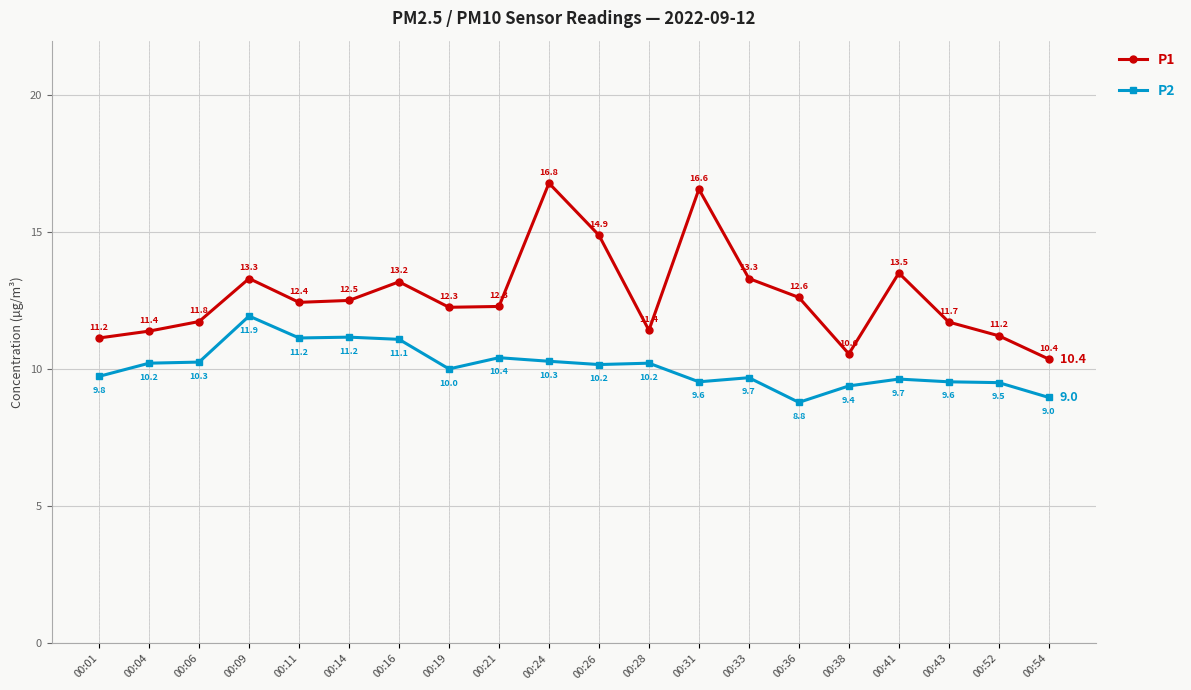

Rank the series at 00:01 from highest to lowest value.

P1, P2